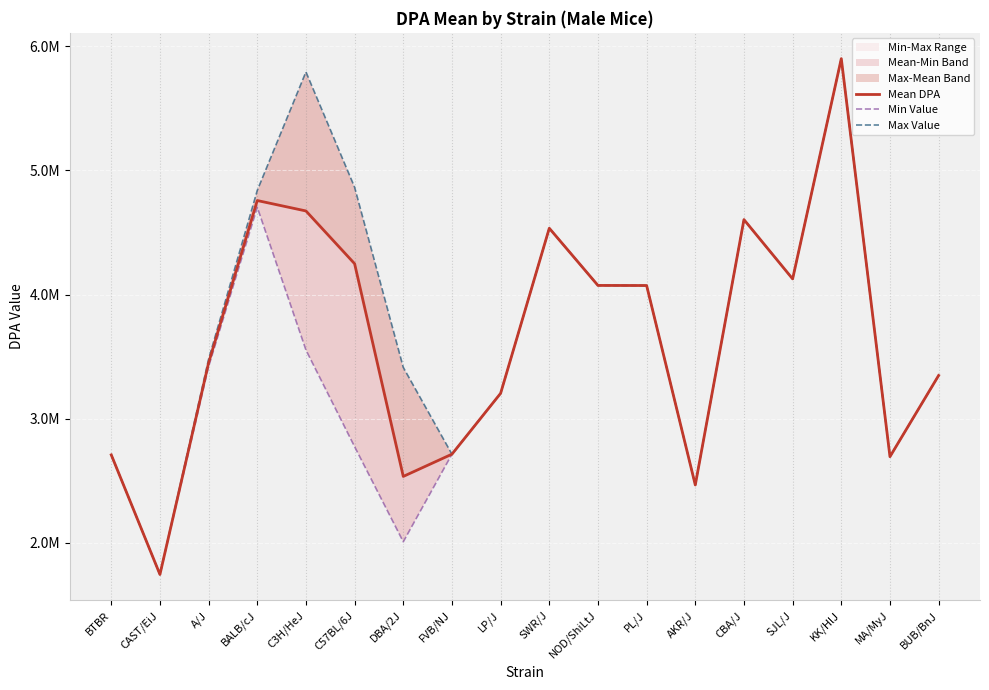

True or false: Min Value and Mean DPA intersect in this chart.

False